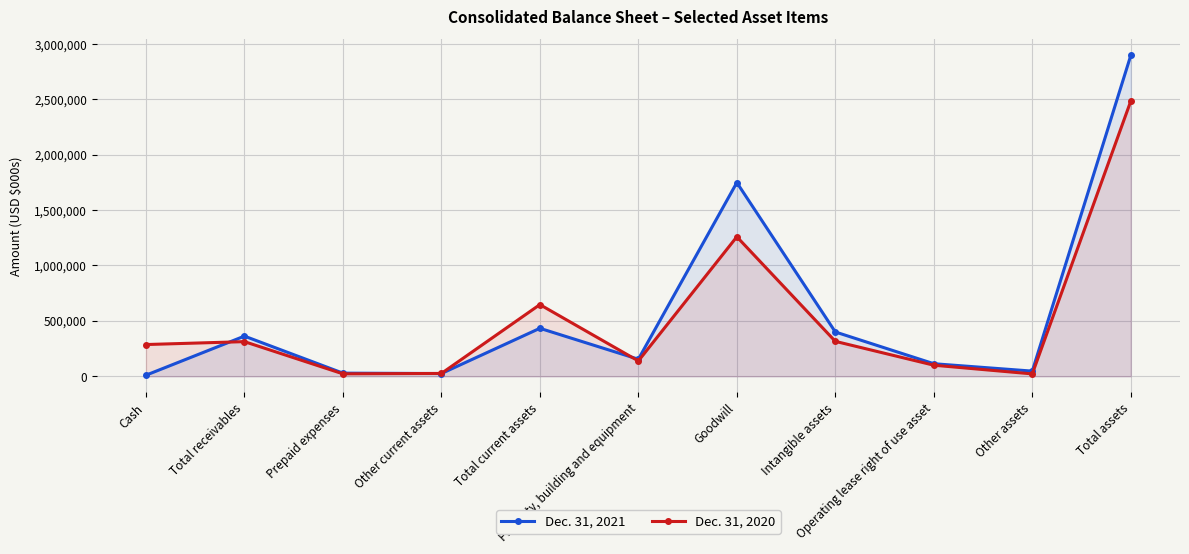

Which series has the largest total across all categories?

Dec. 31, 2021